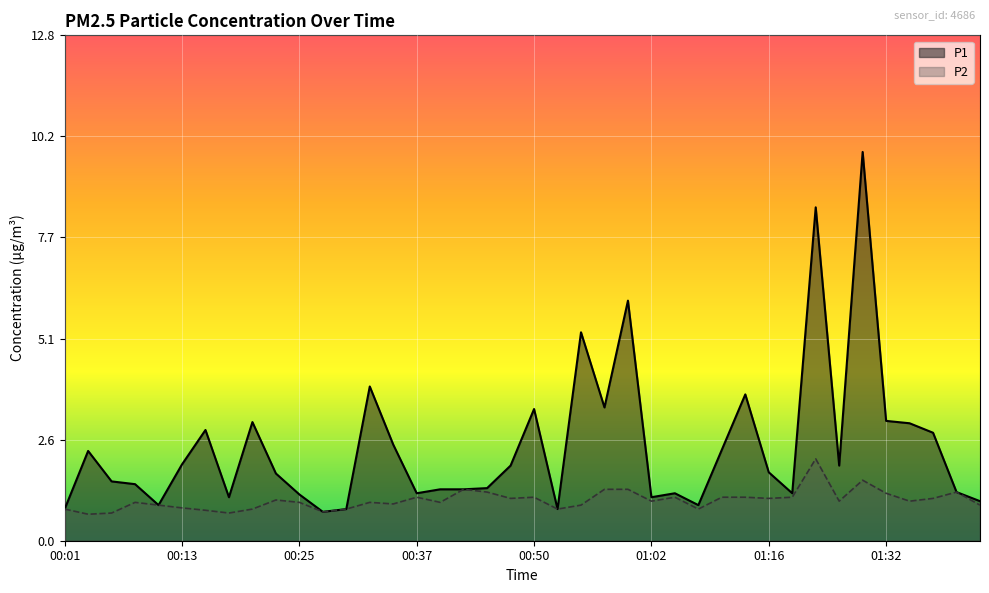

Which category has the lowest value in the P1 series?

00:28